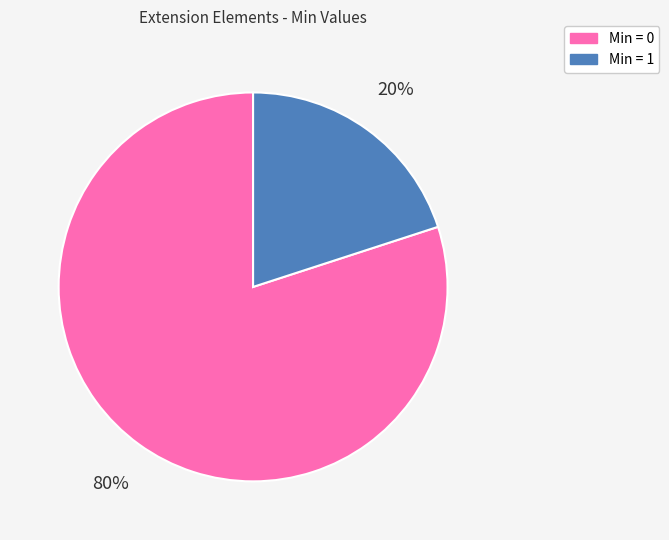

How many slices are in this pie chart?

2